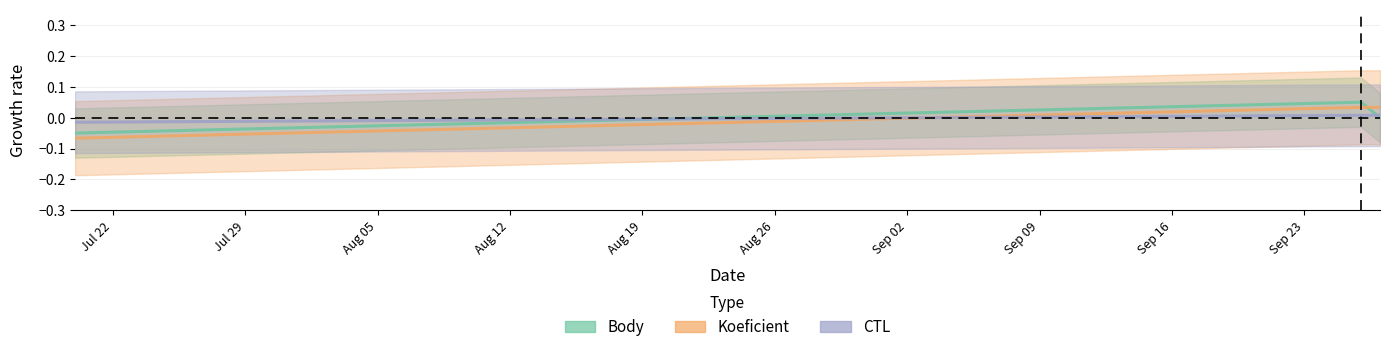

What is the difference between the highest and lowest values at 2019-07-20?

0.1